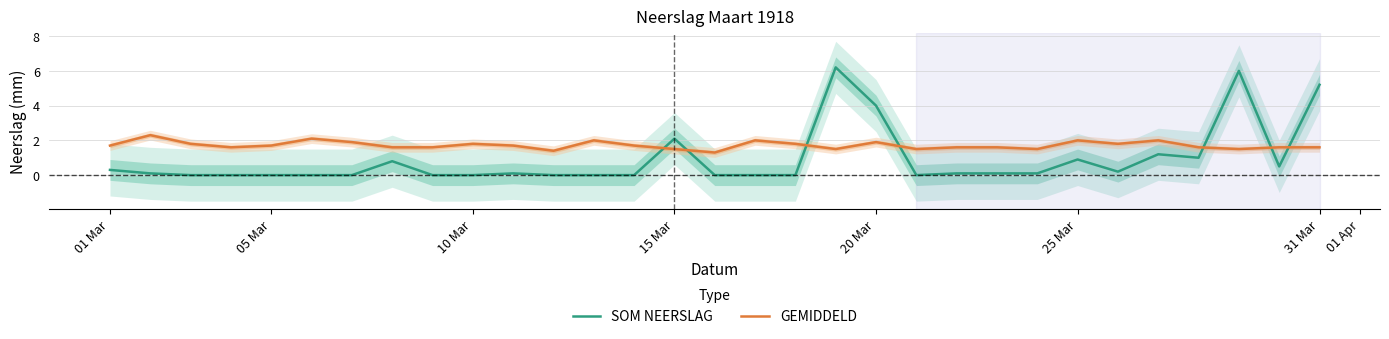

Which series has the largest total across all categories?

GEMIDDELD